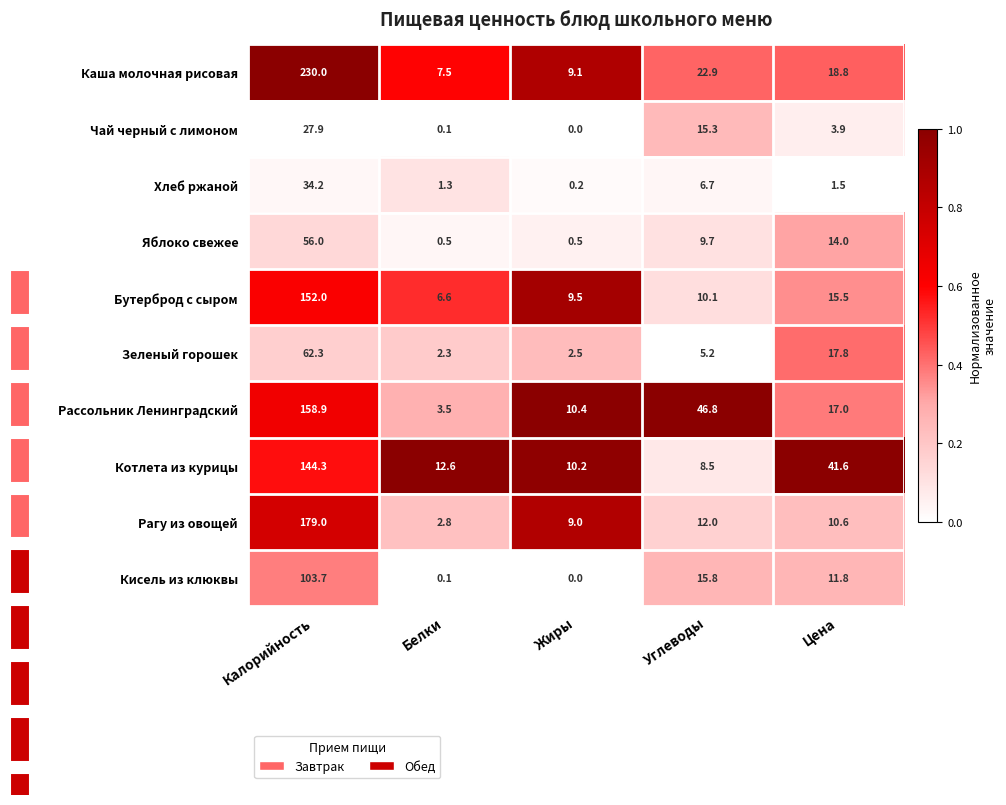

How many data points in Кисель из клюквы are above 11?

3